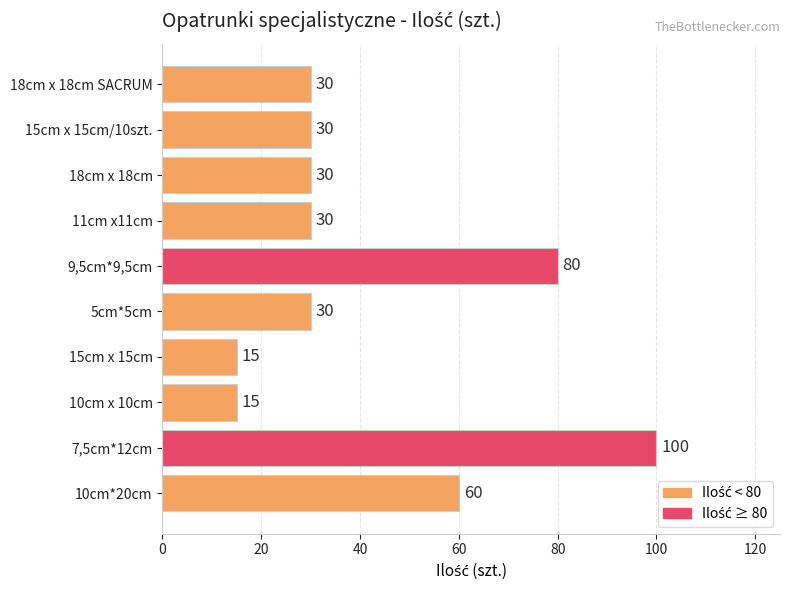

True or false: the data shows 30 at 18cm x 18cm.

True